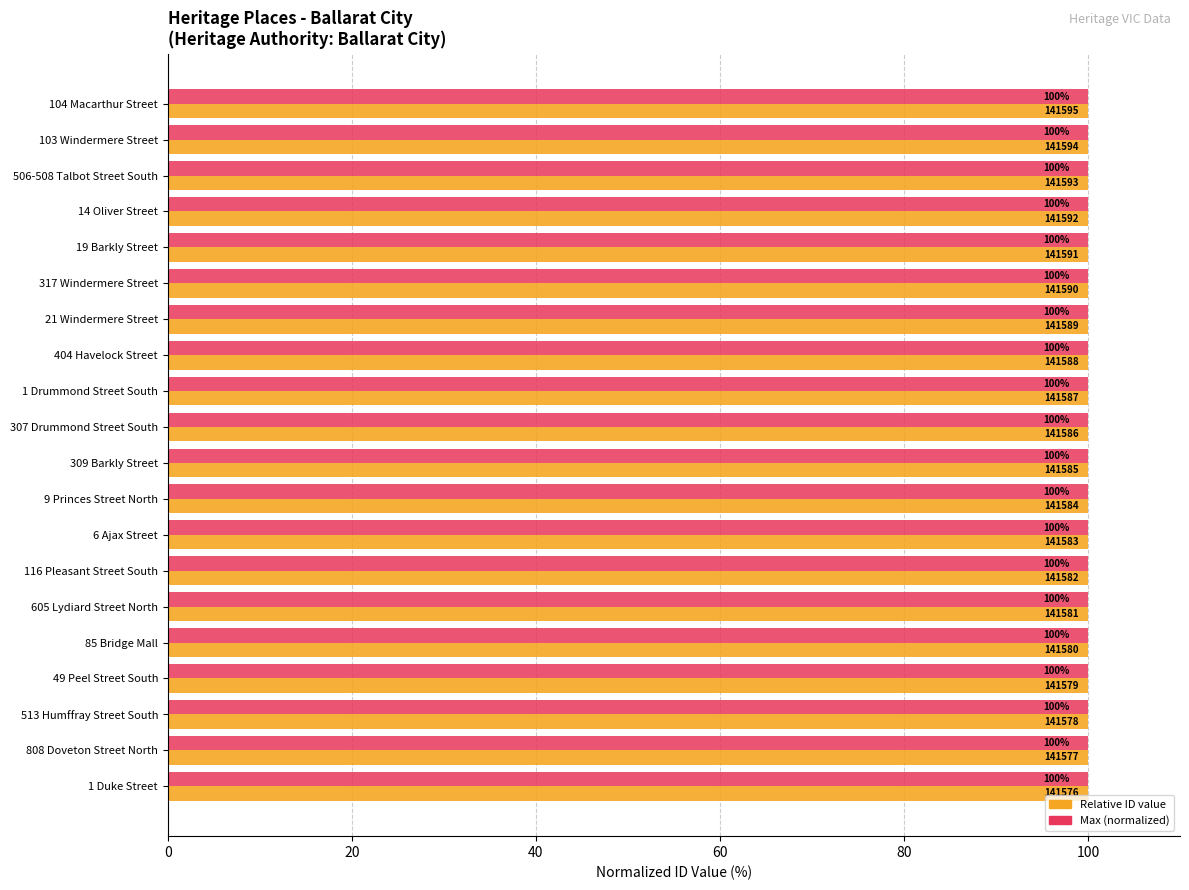

How many data points does each series have?

20